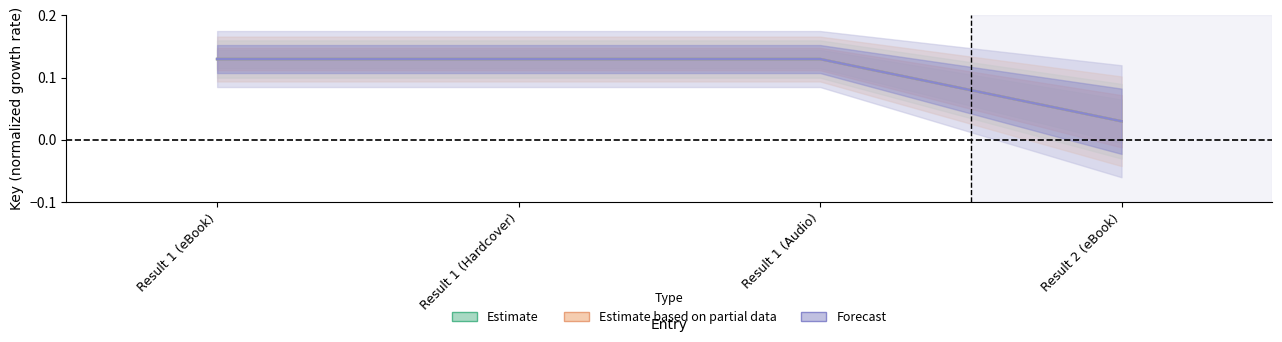

What is the total value across all series at Result 2 (eBook)?

0.1